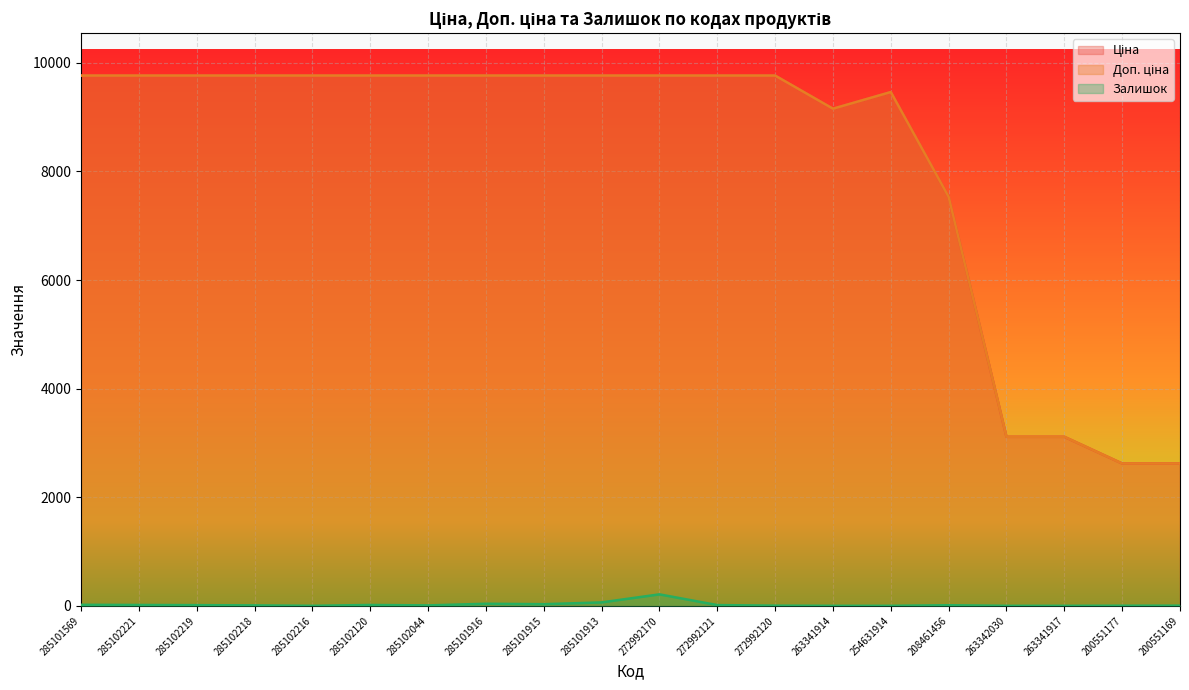

True or false: Доп. ціна and Ціна cross at least once.

True